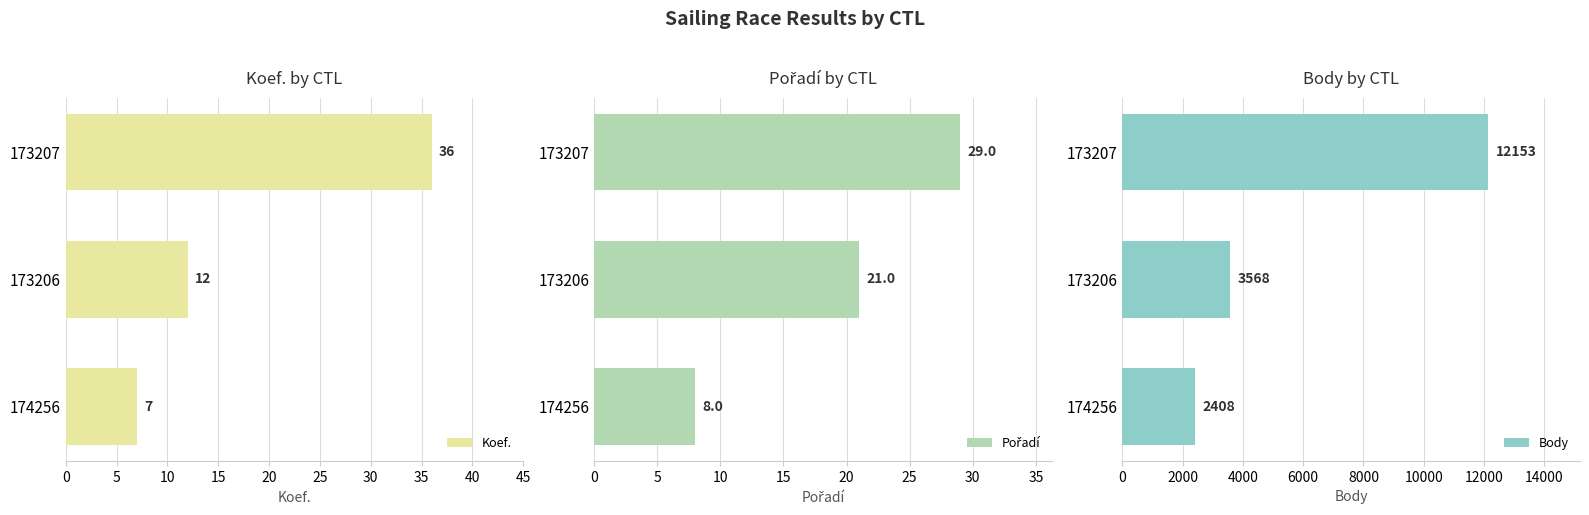

Count the number of categories in the chart.

3